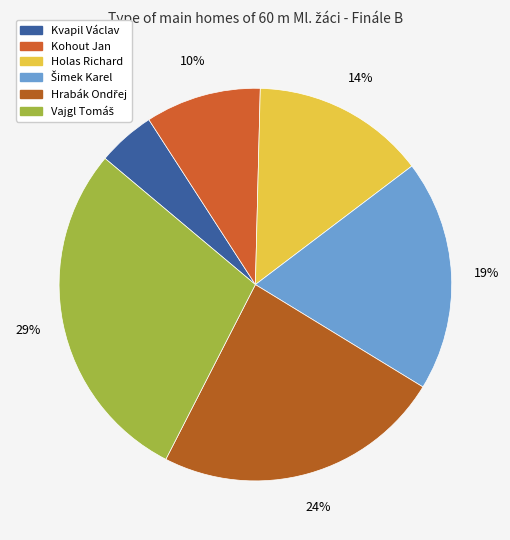

Rank the categories by value from lowest to highest.

Kvapil Václav, Kohout Jan, Holas Richard, Šimek Karel, Hrabák Ondřej, Vajgl Tomáš